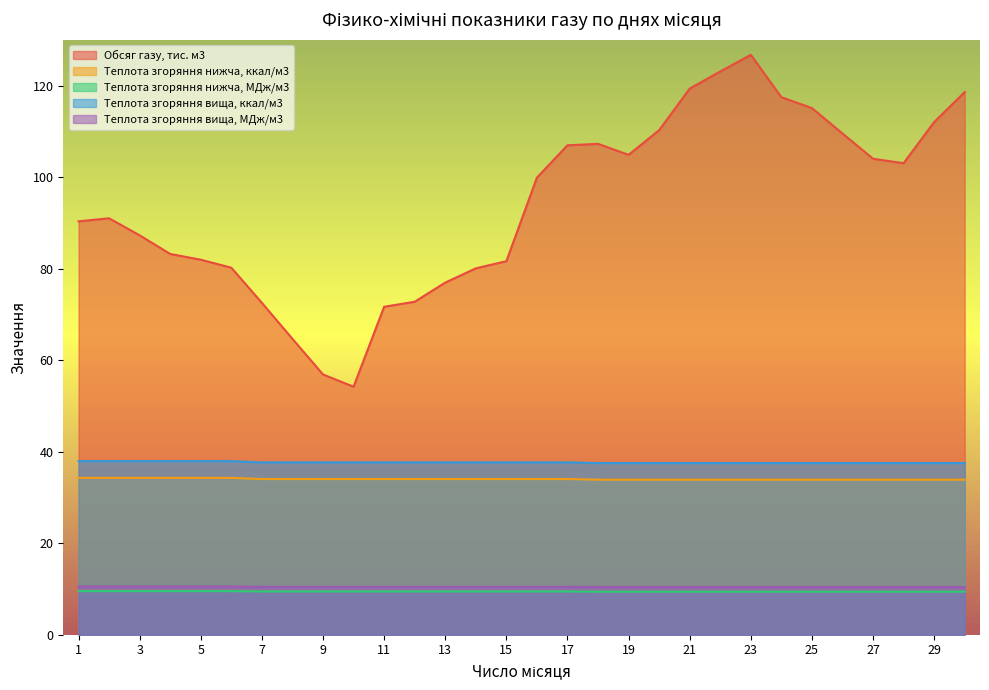

How many distinct data groups are displayed?

5